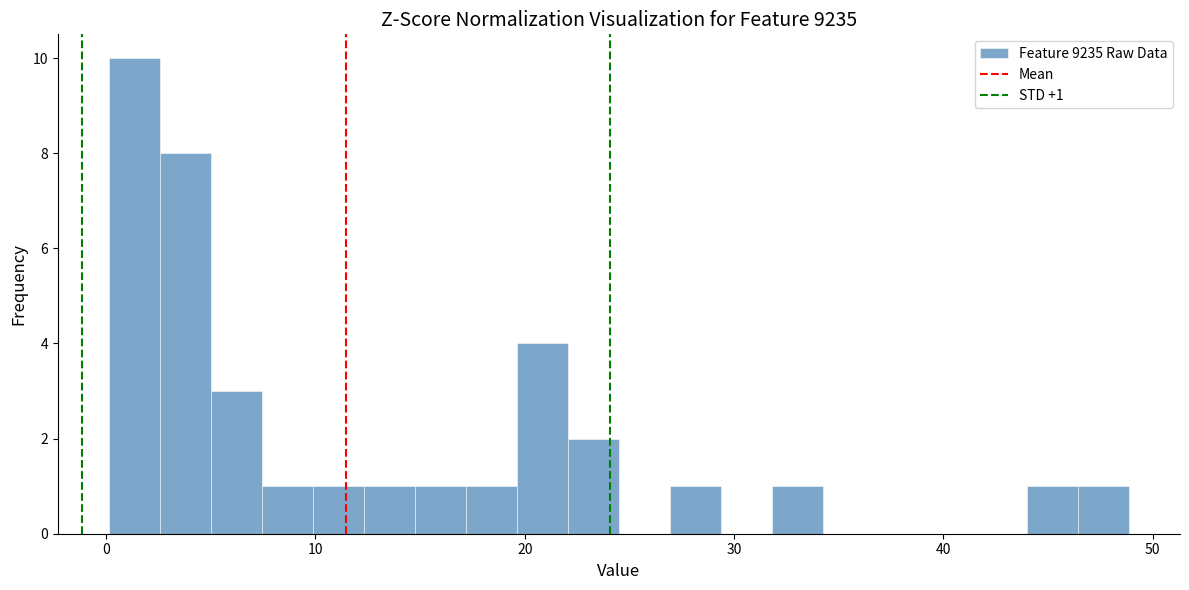

Read against the x-axis, roughly where is the centre of the tallest bar?

1